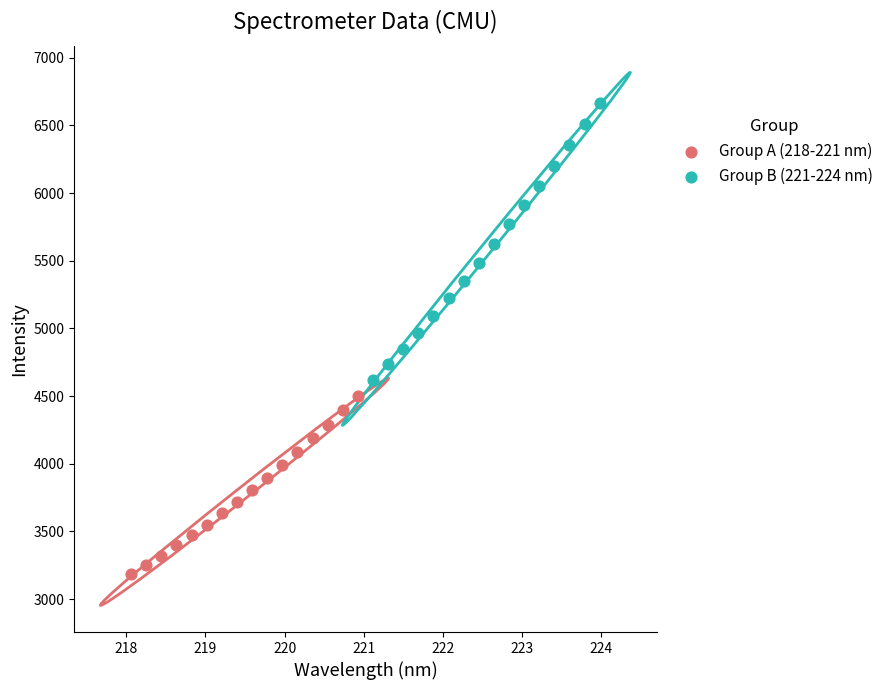

What are all the series names shown in the legend?

Group A (218-221 nm), Group B (221-224 nm)